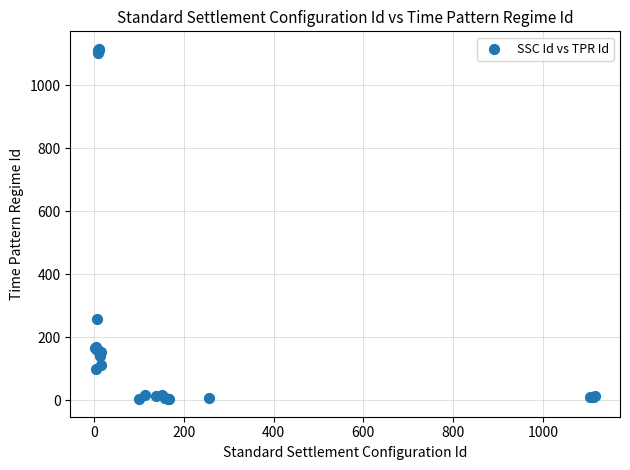

What Y value in the scatter plot is closest to 559?

257